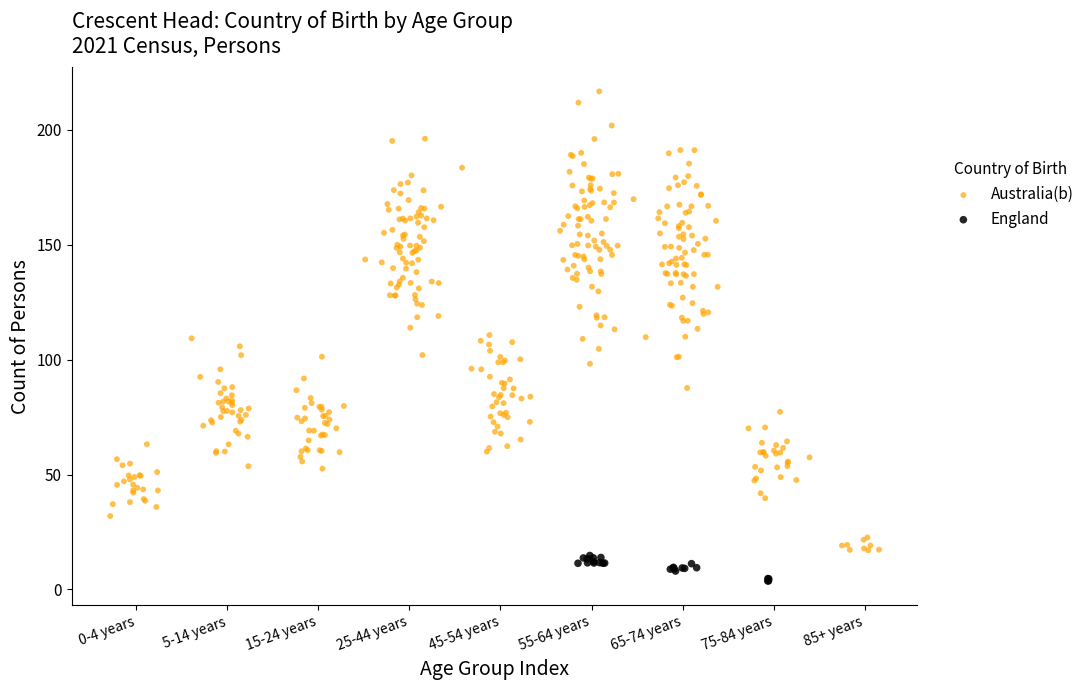

Which series has the largest Y range (max minus min)?

Australia(b)